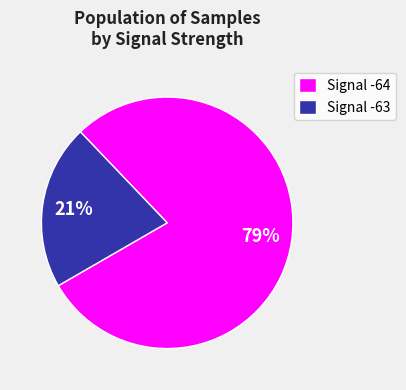

To the nearest percent, what is the average slice percentage?

50%